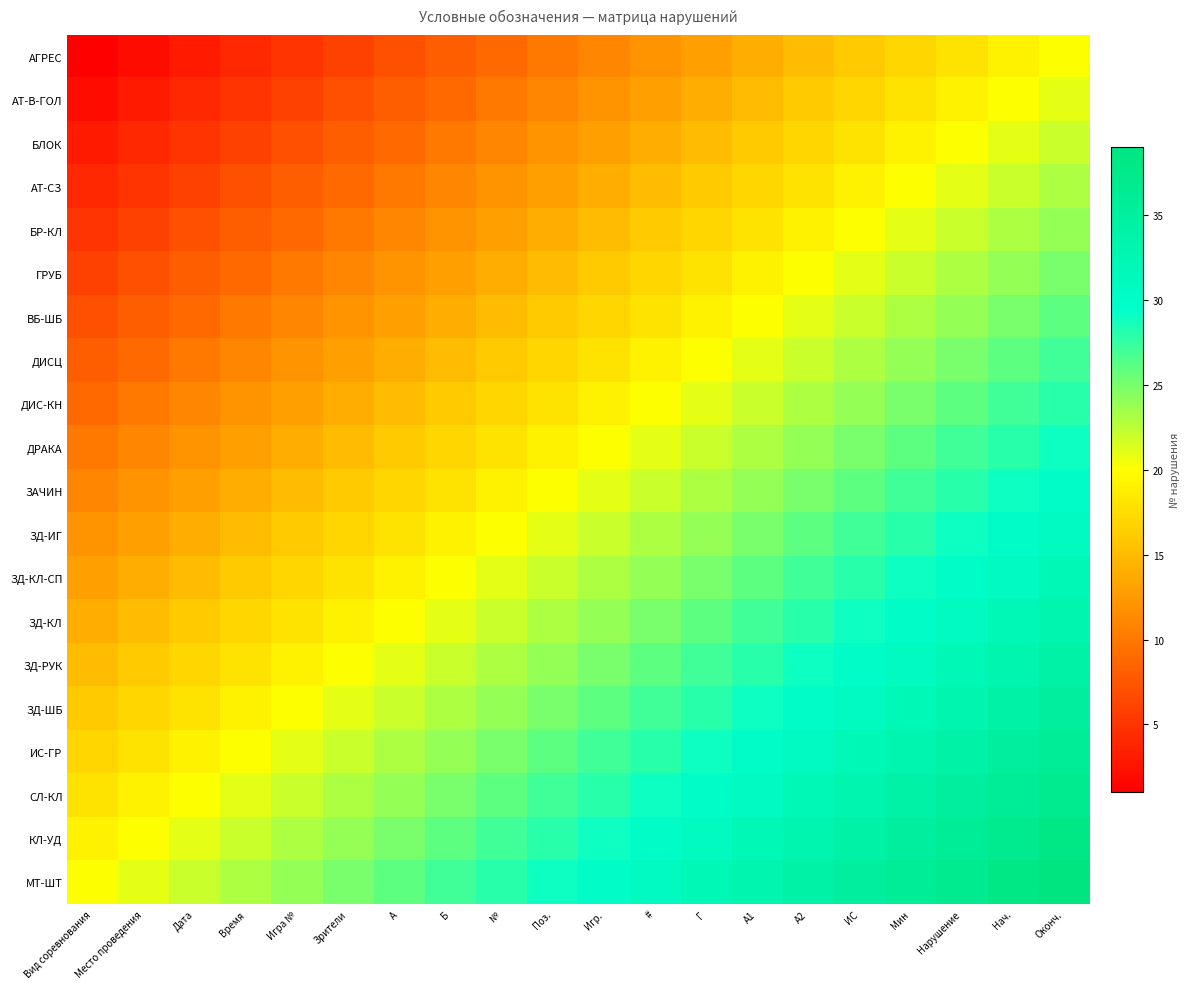

How many distinct data groups are displayed?

20